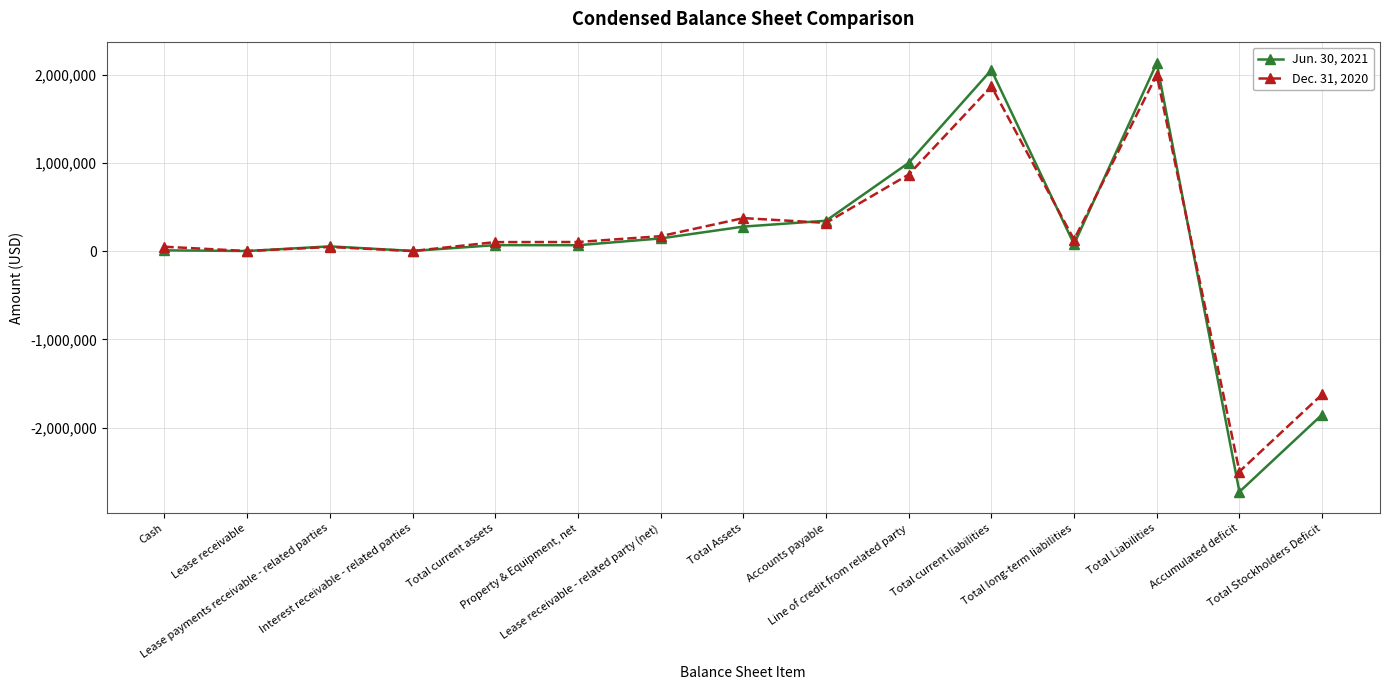

How many data points in Jun. 30, 2021 are less than 67330?

7